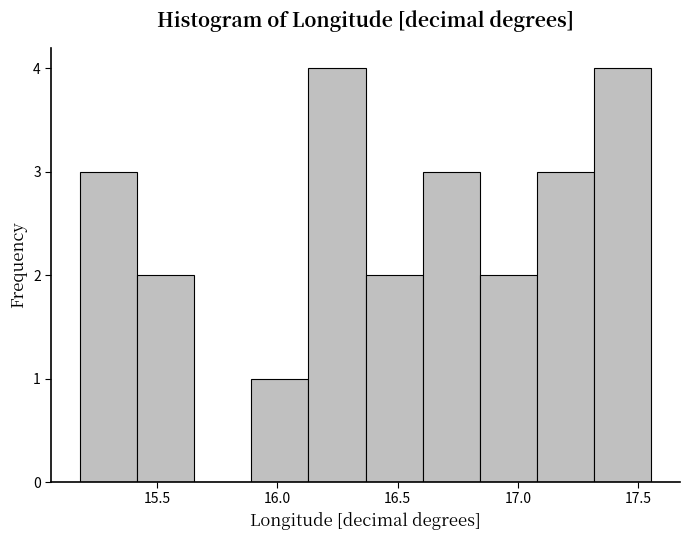

How tall is the bar that spans 17.30 to 17.55 on the x-axis? Neither the bar edges nor the heights are printed on the chart, so give them approximately, as read against the axes.

4